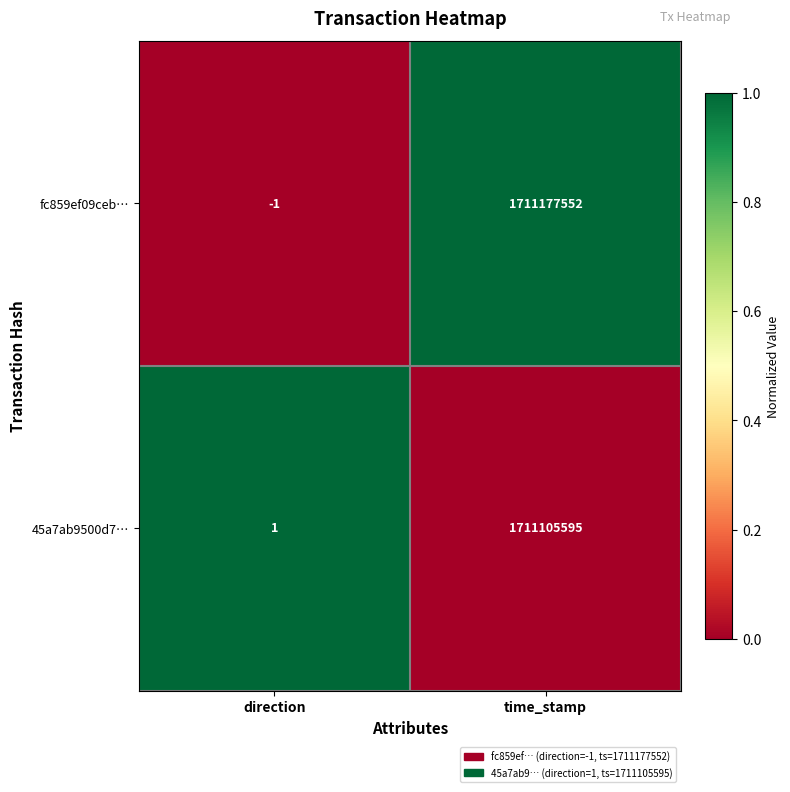

List the series in order of their peak value, highest first.

fc859ef09ceb…, 45a7ab9500d7…